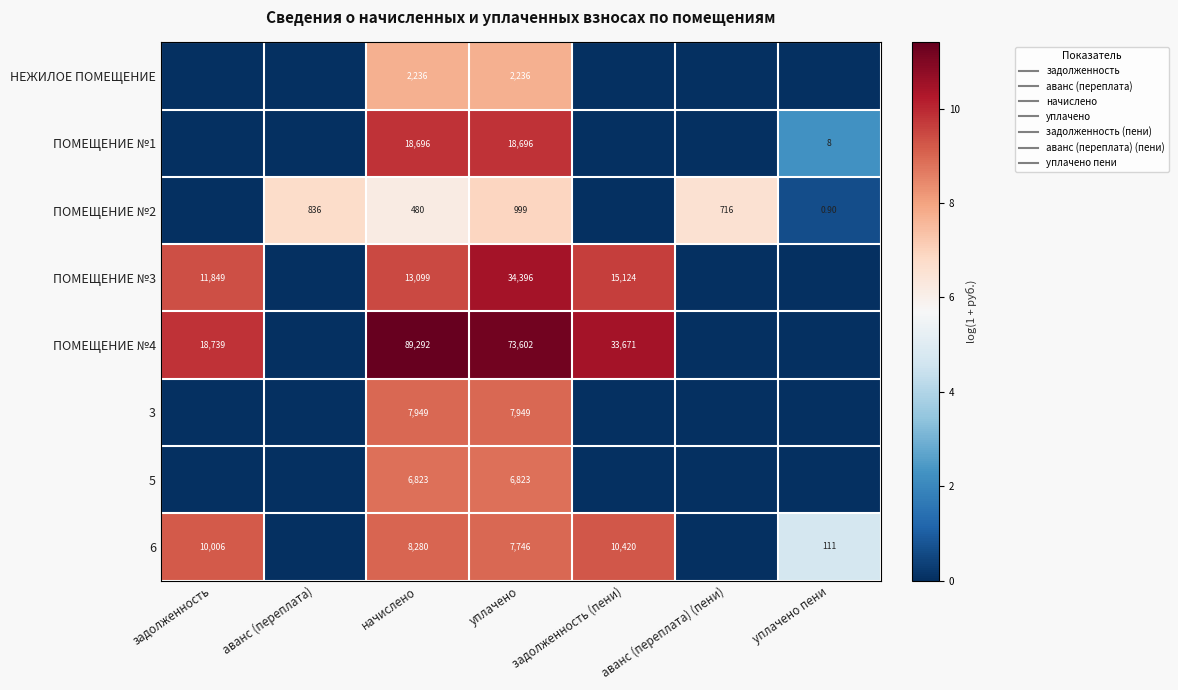

Which category has the lowest value in the ПОМЕЩЕНИЕ №2 series?

задолженность